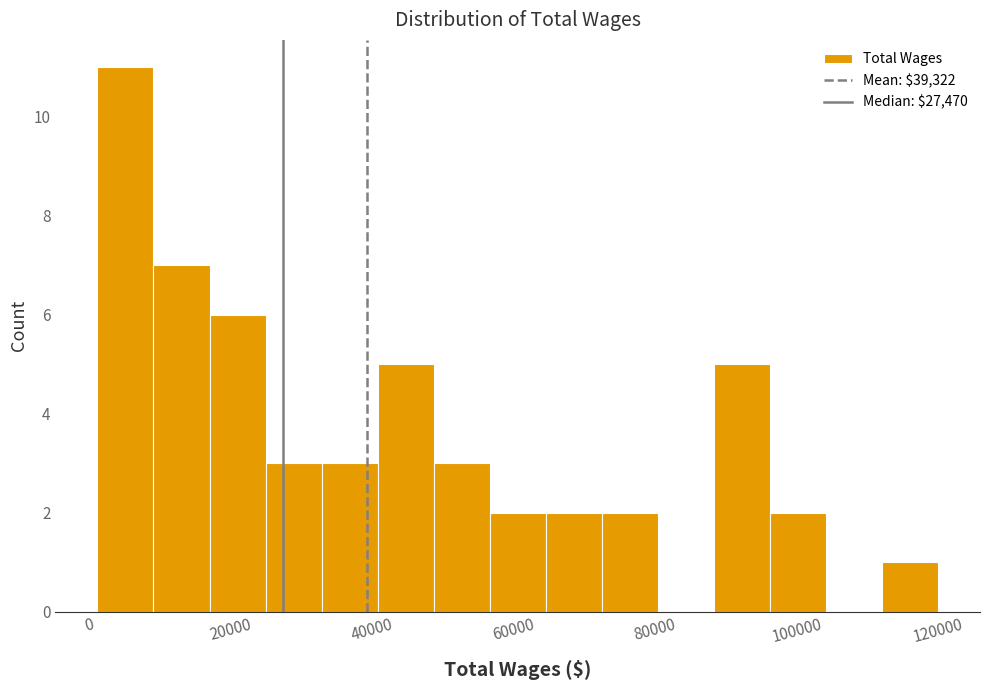

Read against the x-axis, roughly where is the centre of the tallest bar?

6000